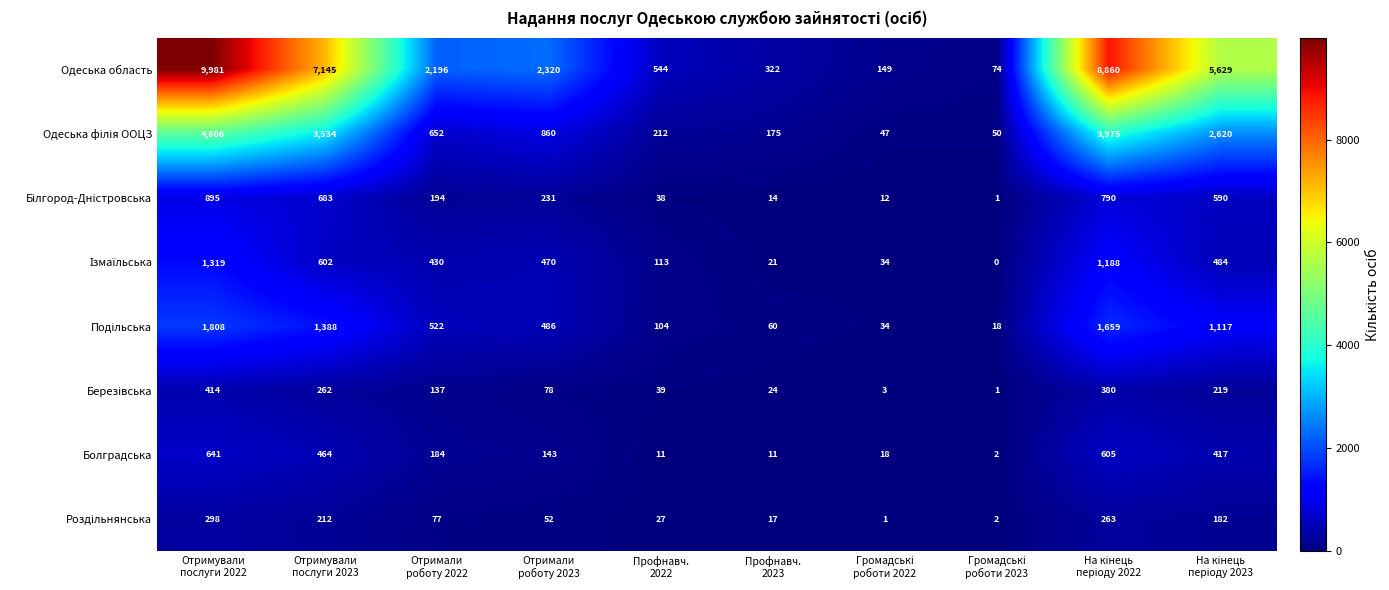

At how many categories does at least one series exceed 2848?

4